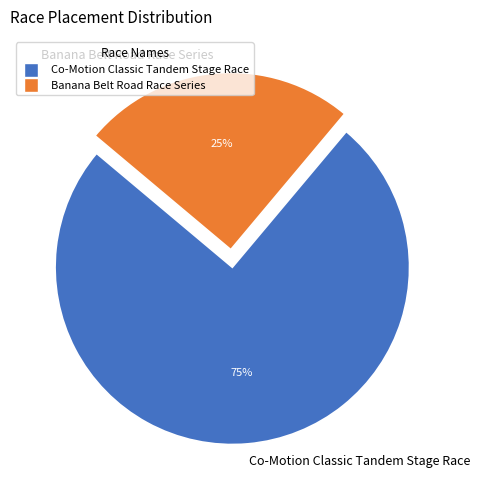

Does any single category account for the majority?

Yes